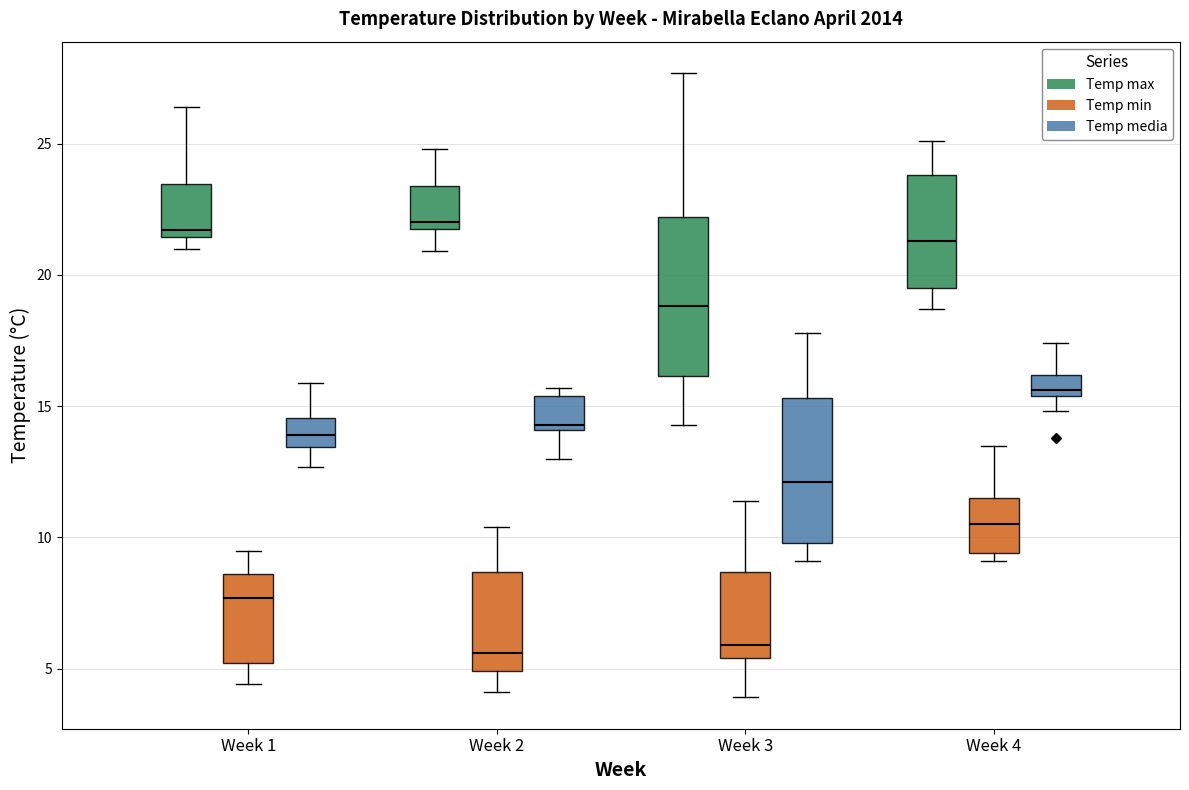

Reading left to right, read every box against the y-axis: the position of its median line, the range the box covers, and the ends of its whiskers. The values are not printed on the chart, so give them approximately, as read against the axis.

Week 1 (Temp max): median 21.5 (just above the box's lower edge), box 21.5 to 23.5, whiskers 21.0 to 26.5
Week 1 (Temp min): median 7.5, box 5.0 to 8.5, whiskers 4.5 to 9.5
Week 1 (Temp media): median 14.0, box 13.5 to 14.5, whiskers 12.5 to 16.0
Week 2 (Temp max): median 22.0 (just above the box's lower edge), box 22.0 to 23.5, whiskers 21.0 to 25.0
Week 2 (Temp min): median 5.5, box 5.0 to 8.5, whiskers 4.0 to 10.5
Week 2 (Temp media): median 14.5, box 14.0 to 15.5, whiskers 13.0 to 15.5 (just above the box's upper edge)
Week 3 (Temp max): median 19.0, box 16.0 to 22.0, whiskers 14.5 to 27.5
Week 3 (Temp min): median 6.0, box 5.5 to 8.5, whiskers 4.0 to 11.5
Week 3 (Temp media): median 12.0, box 10.0 to 15.5, whiskers 9.0 to 18.0
Week 4 (Temp max): median 21.5, box 19.5 to 24.0, whiskers 18.5 to 25.0
Week 4 (Temp min): median 10.5, box 9.5 to 11.5, whiskers 9.0 to 13.5
Week 4 (Temp media): median 15.5 (just above the box's lower edge), box 15.5 to 16.0, whiskers 15.0 to 17.5